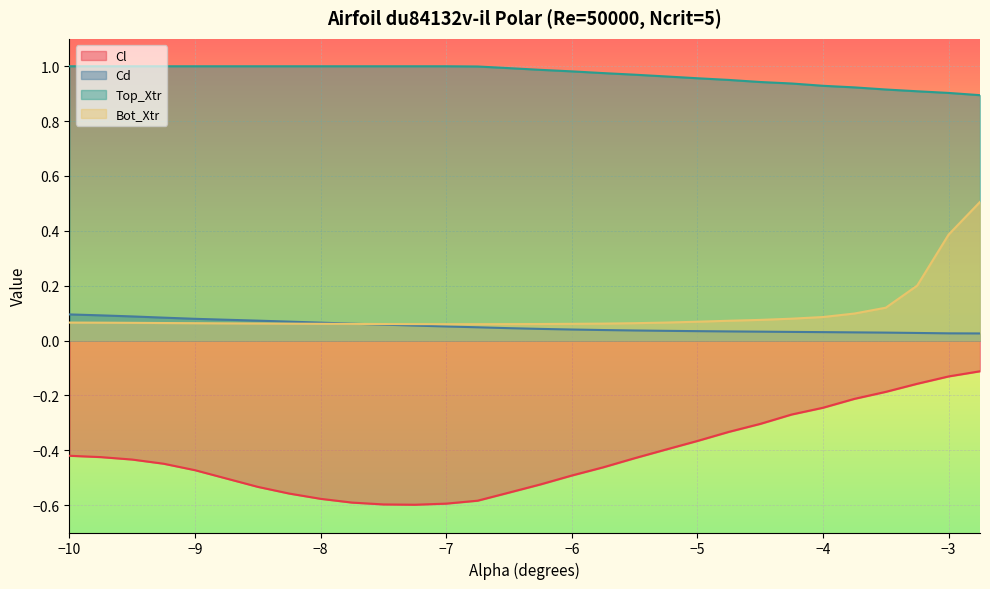

True or false: Cl and Cd cross at least once.

False